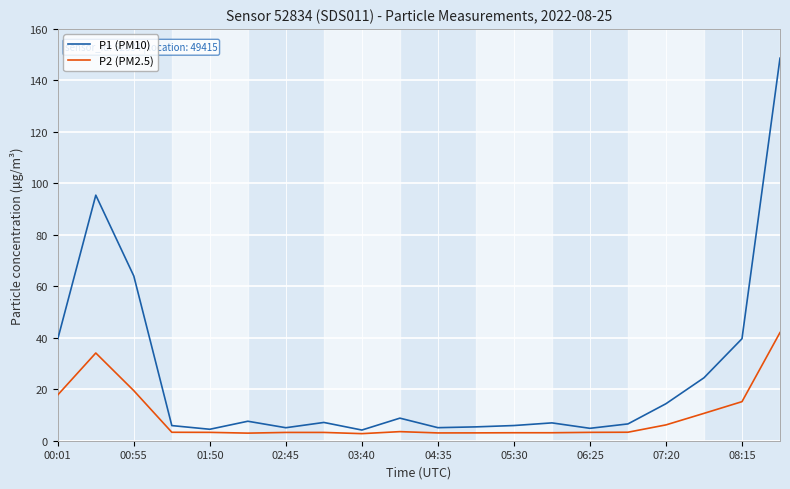

Which series has the largest total across all categories?

P1 (PM10)